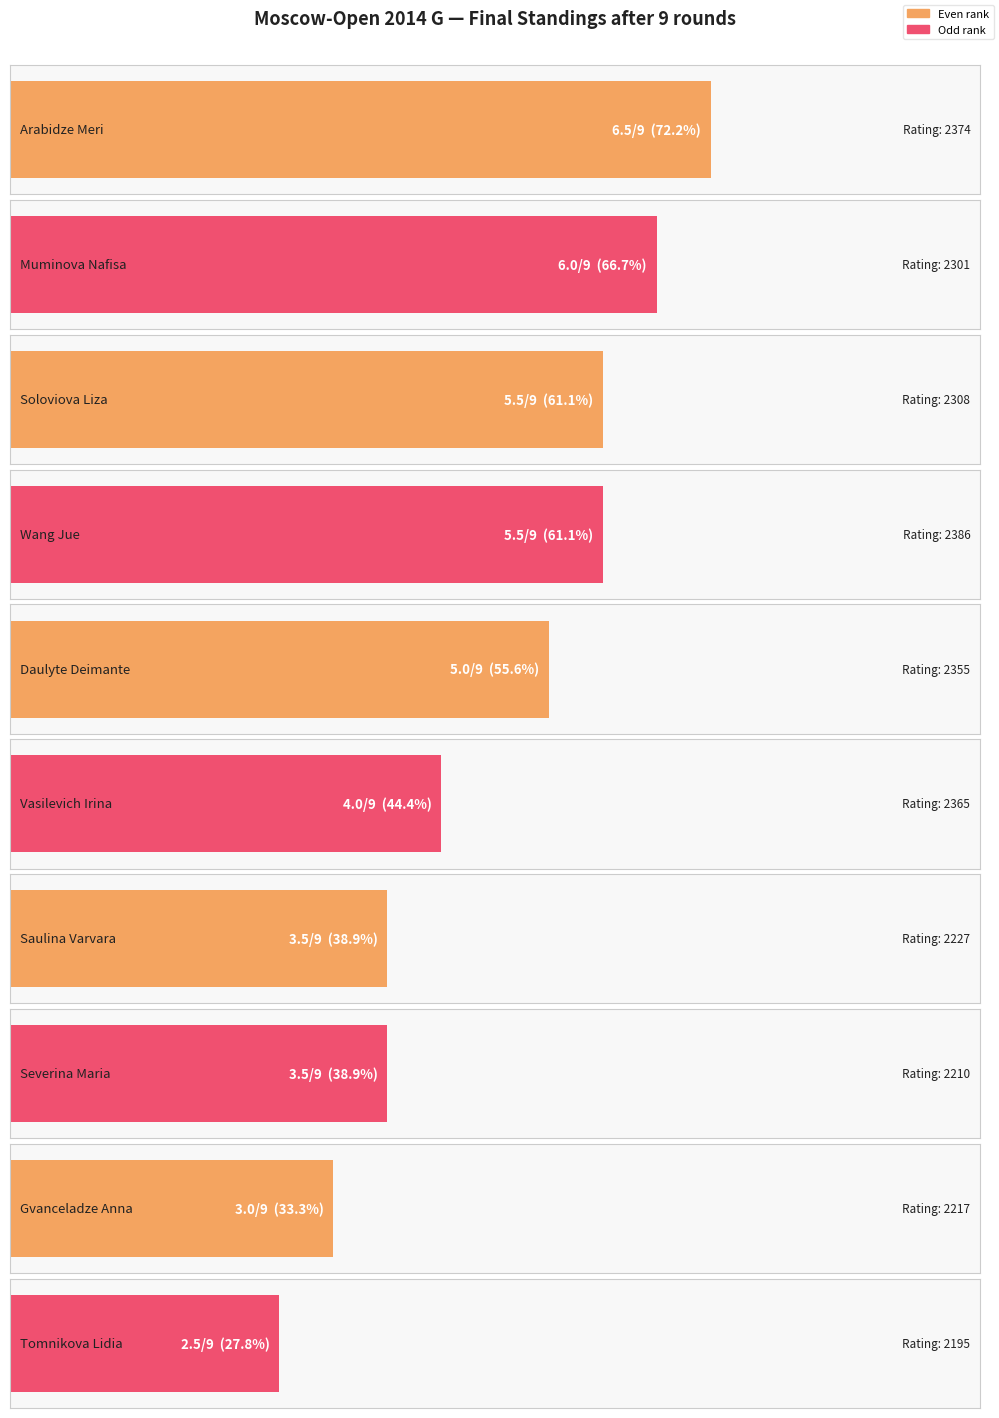

What is the value of the Points bar at the 3rd from the left?

5.5